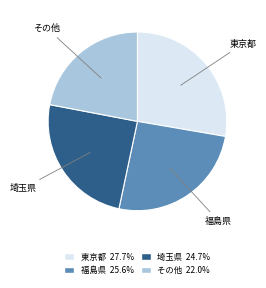

Is there a majority slice in this chart?

No